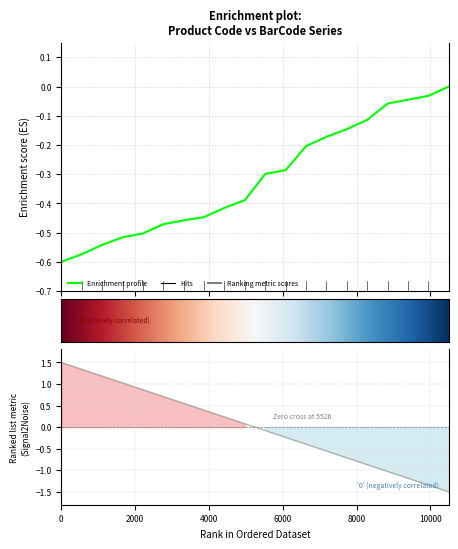

What is the difference between the maximum and minimum values in the SCode series?

0.6